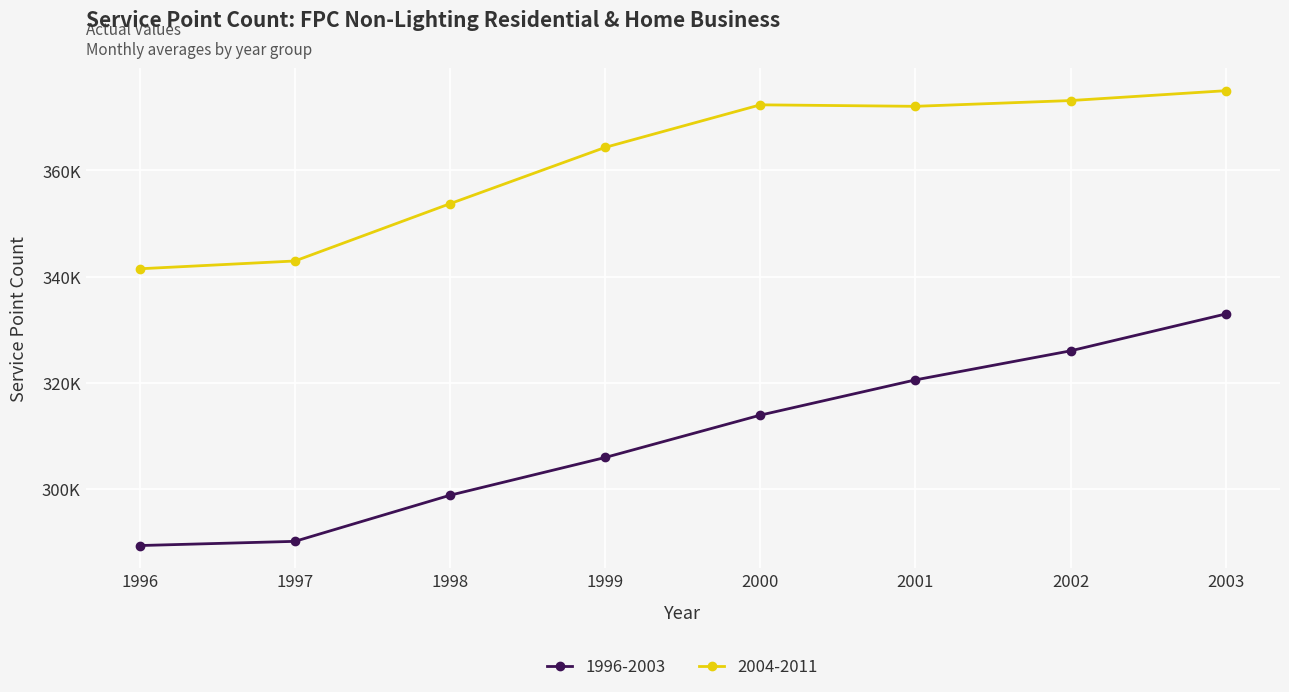

Does the chart have visible grid lines?

Yes